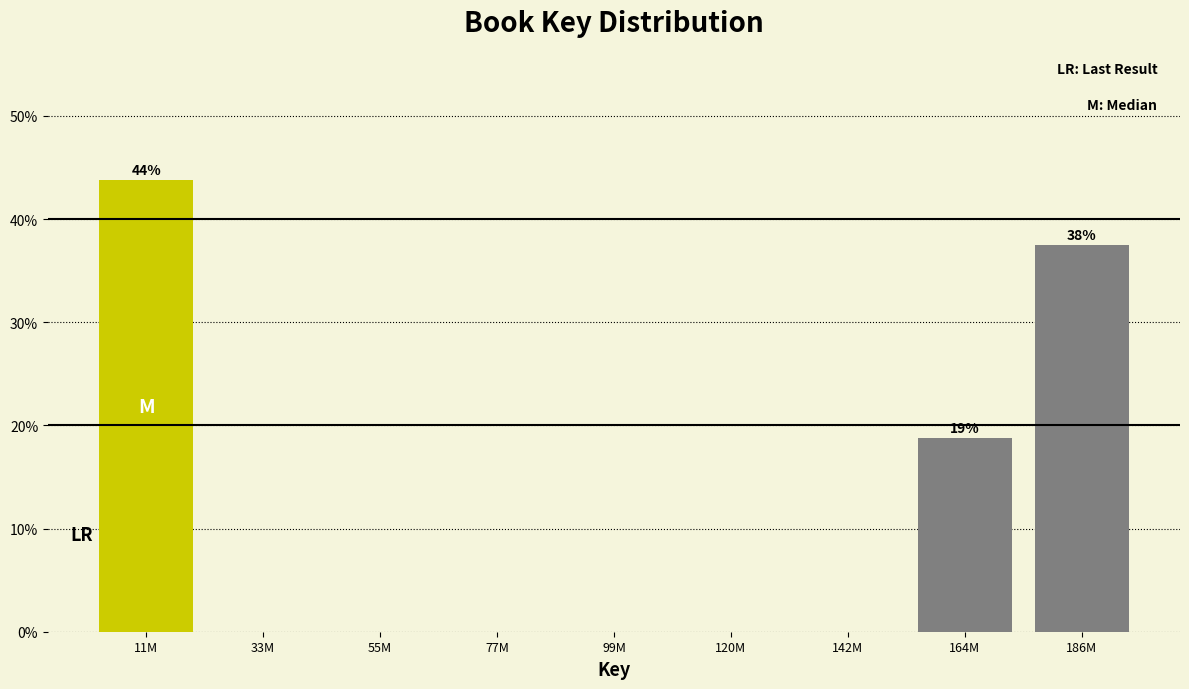

Reading right to left, transcribe all the data shown in this chart.

186M=37.5	164M=18.8	142M=0.0	120M=0.0	99M=0.0	77M=0.0	55M=0.0	33M=0.0	11M=43.8